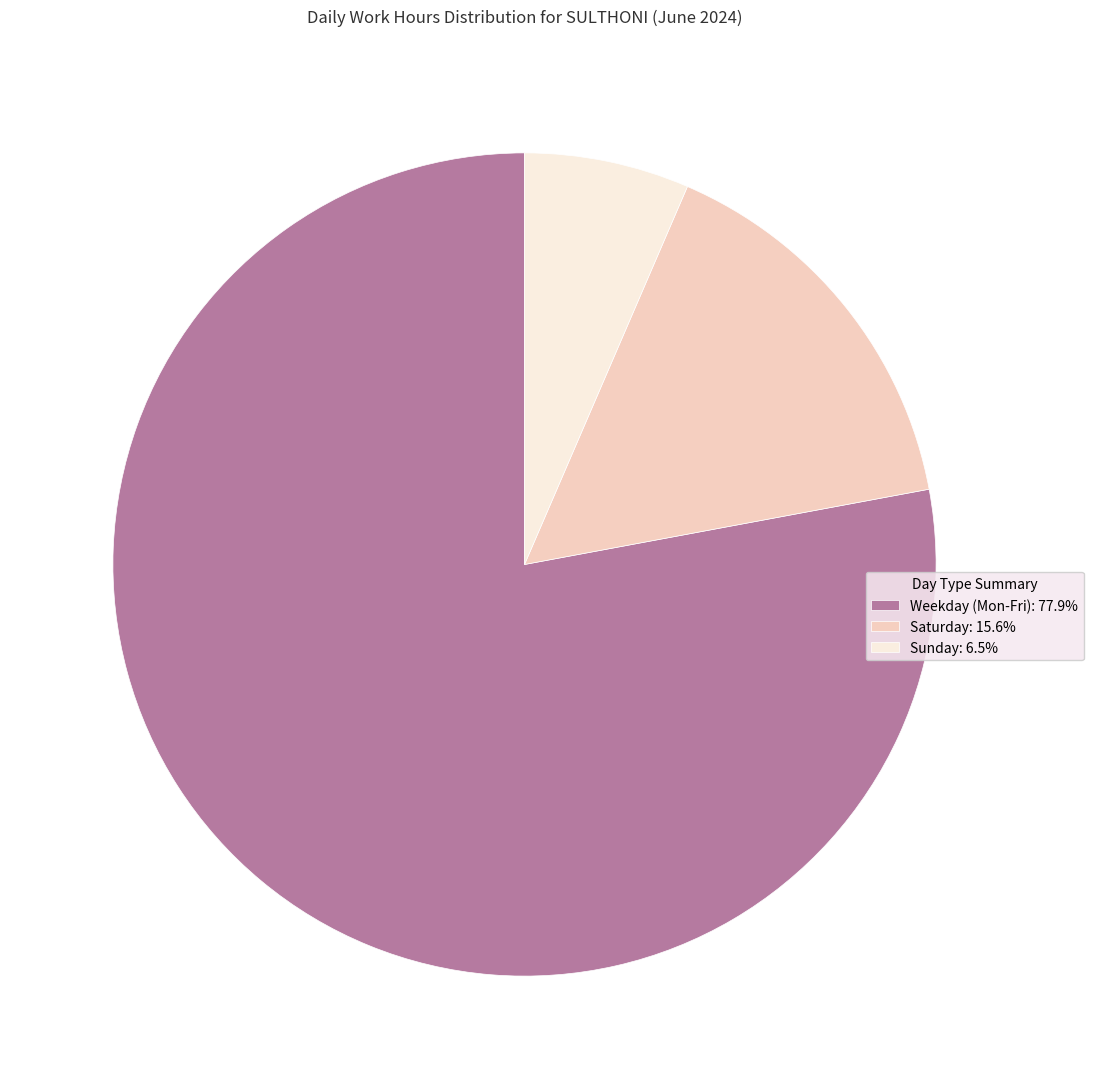

Is the sum of Sunday: 6.5% and Saturday: 15.6% greater than half?

No